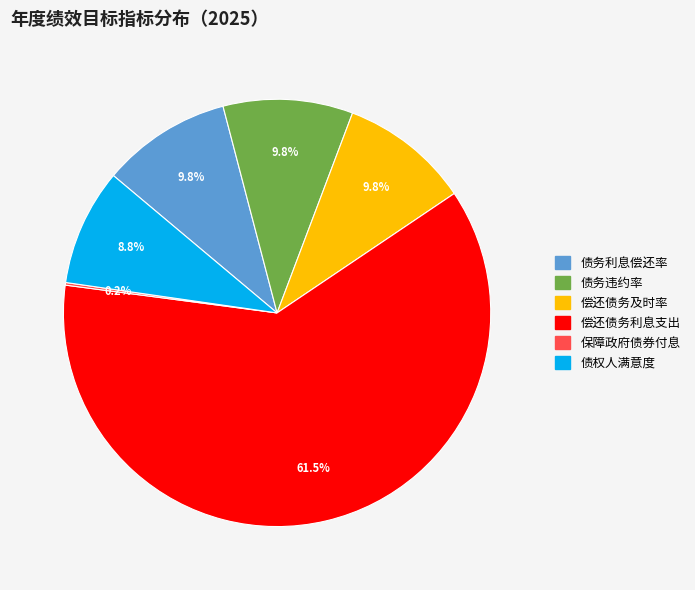

Is it true that 债务违约率 is 16% of the pie?

False